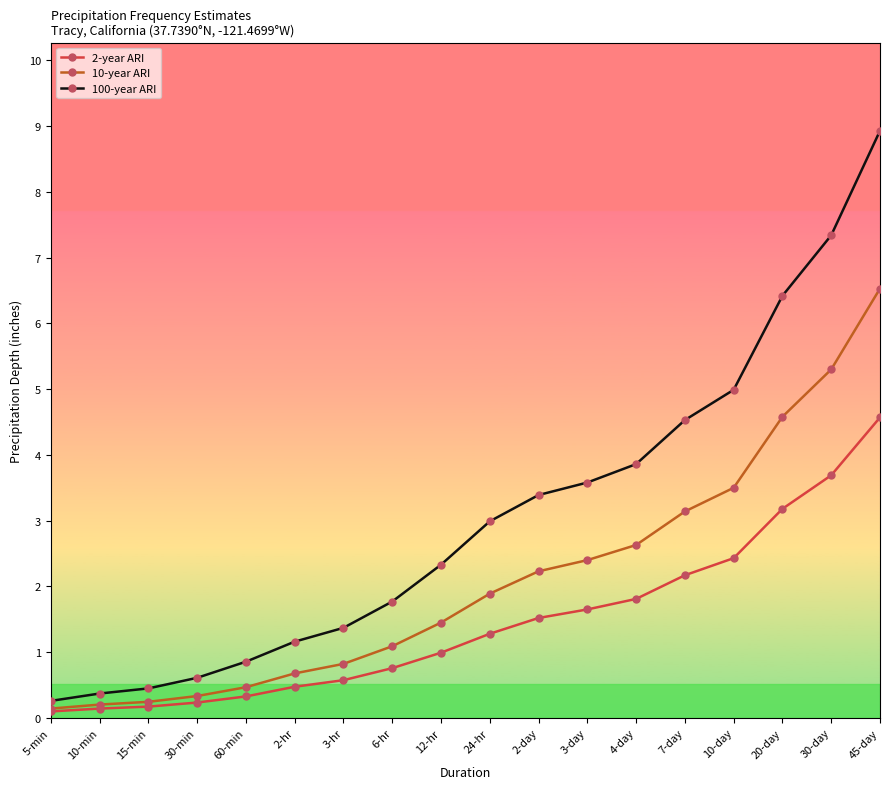

What is the label of the 7th point from the left?

3-hr